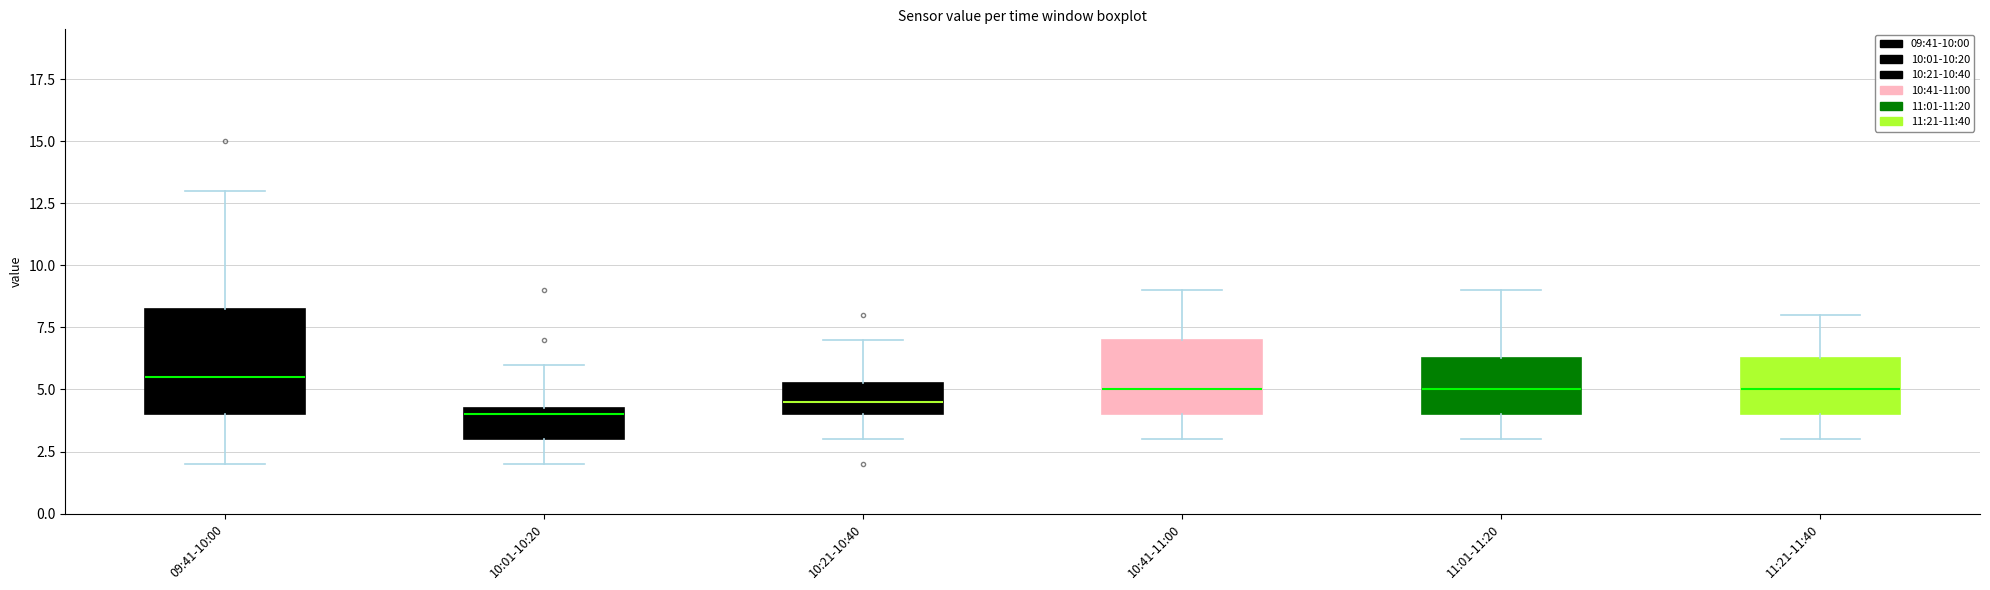

Reading left to right, transcribe this box plot: for each box, give where its median line is, the range the box spans, and where its two whiskers end, as read against the y-axis. The values are not printed on the chart, so give them approximately, as read against the axis.

09:41-10:00: median 5.5, box 4.0 to 8.5, whiskers 2.0 to 13.0
10:01-10:20: median 4.0, box 3.0 to 4.5, whiskers 2.0 to 6.0
10:21-10:40: median 4.5, box 4.0 to 5.5, whiskers 3.0 to 7.0
10:41-11:00: median 5.0, box 4.0 to 7.0, whiskers 3.0 to 9.0
11:01-11:20: median 5.0, box 4.0 to 6.5, whiskers 3.0 to 9.0
11:21-11:40: median 5.0, box 4.0 to 6.5, whiskers 3.0 to 8.0